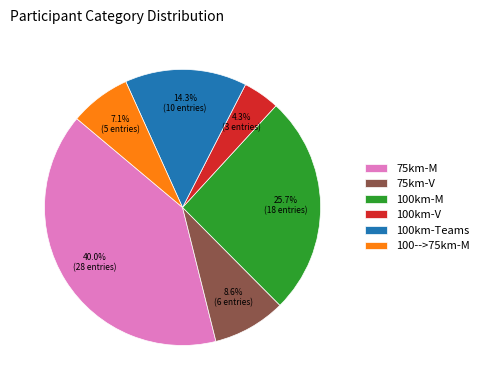

Count the number of slices in the pie.

6